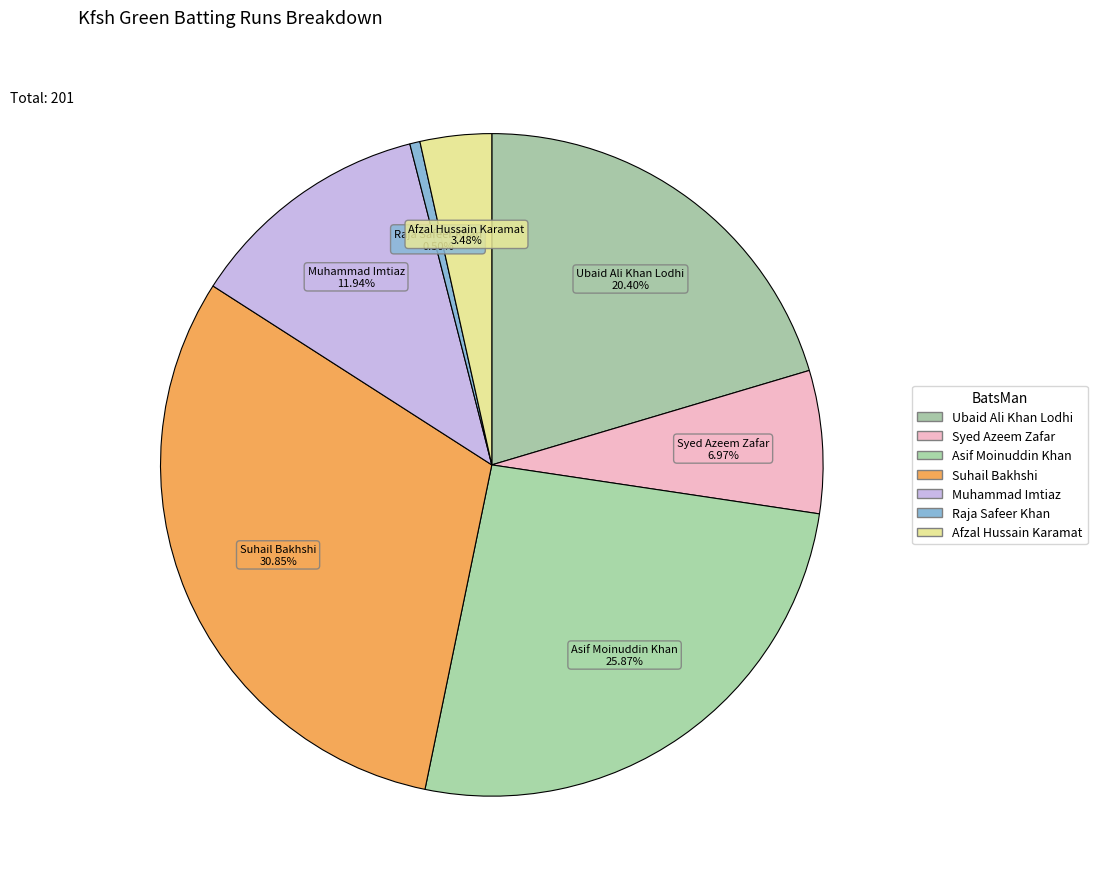

Count the number of slices in the pie.

7